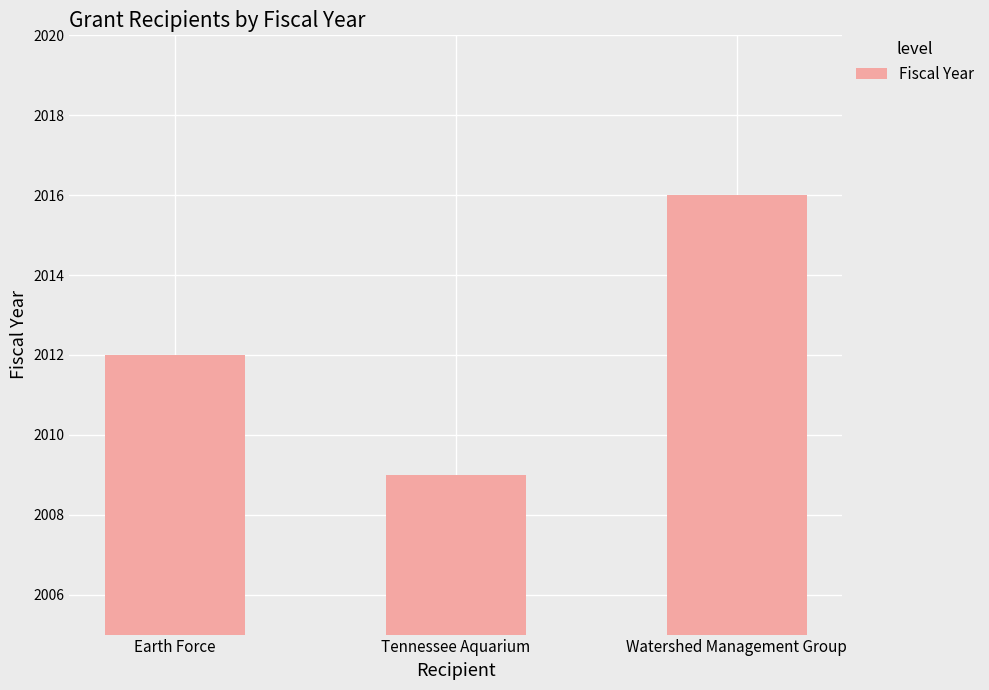

Reading left to right, list all the values displayed in this chart.

Earth Force=2012	Tennessee Aquarium=2009	Watershed Management Group=2016